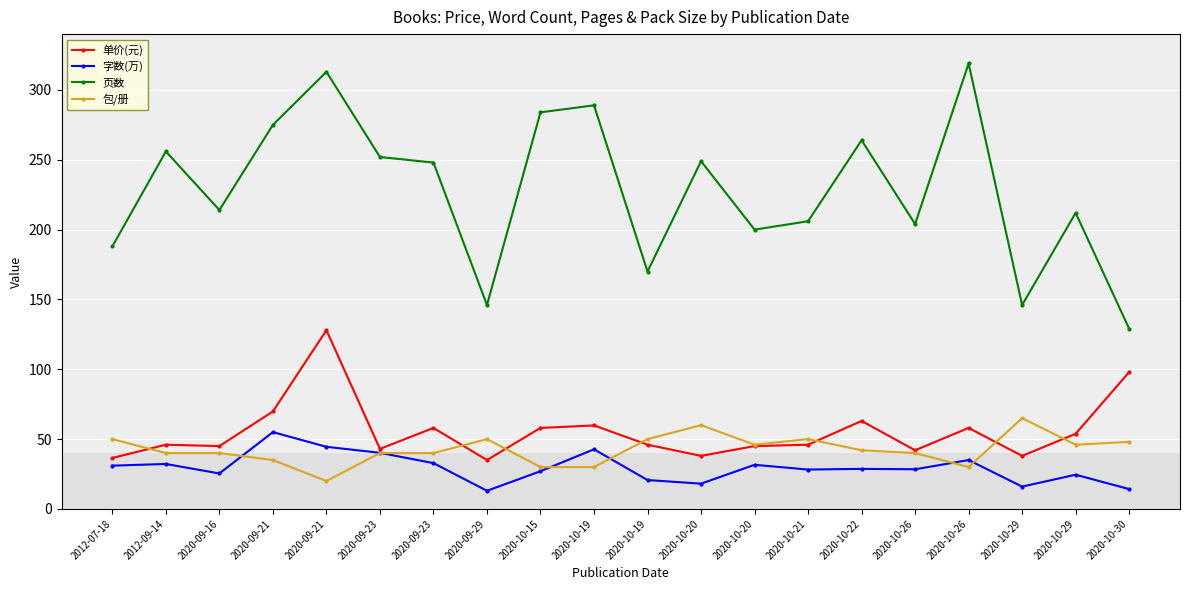

At which category does 页数 reach its first local valley?

2020-09-16